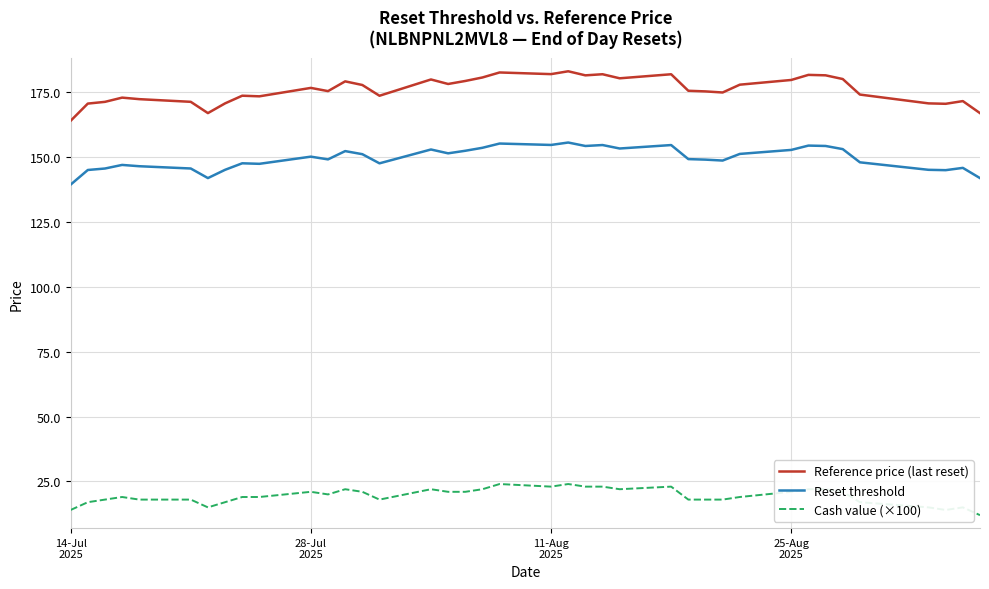

At how many categories does at least one series exceed 101?

39